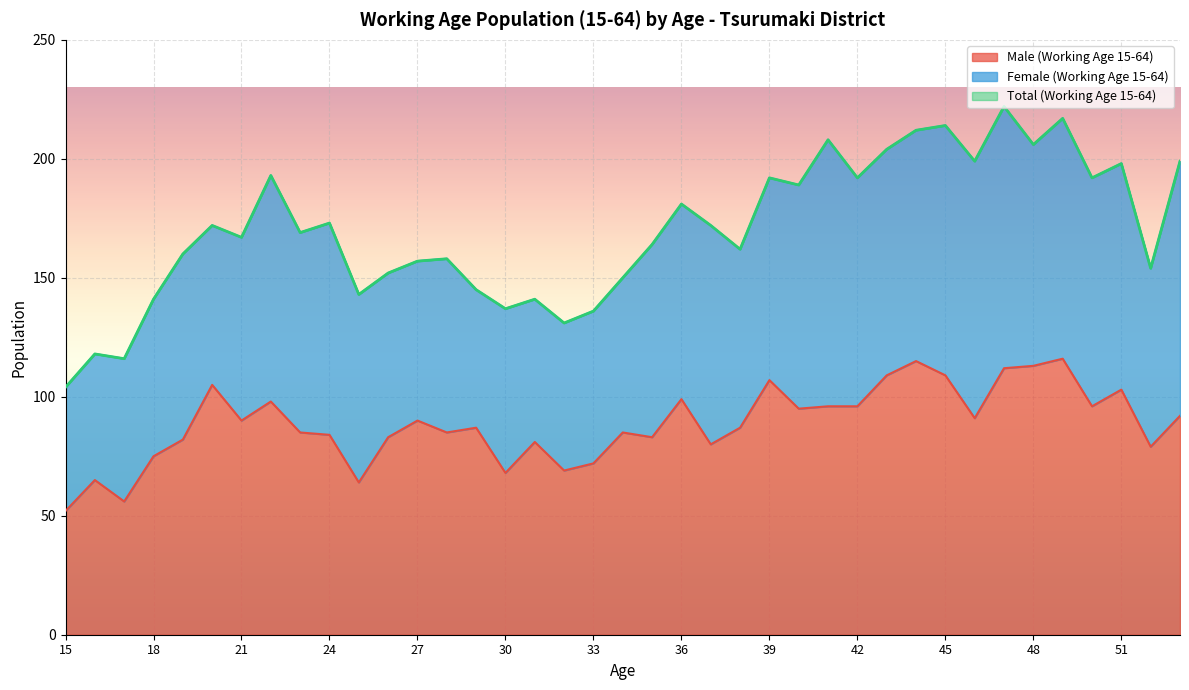

Is it true that Total (Working Age 15-64) equals 279 at 50?

False